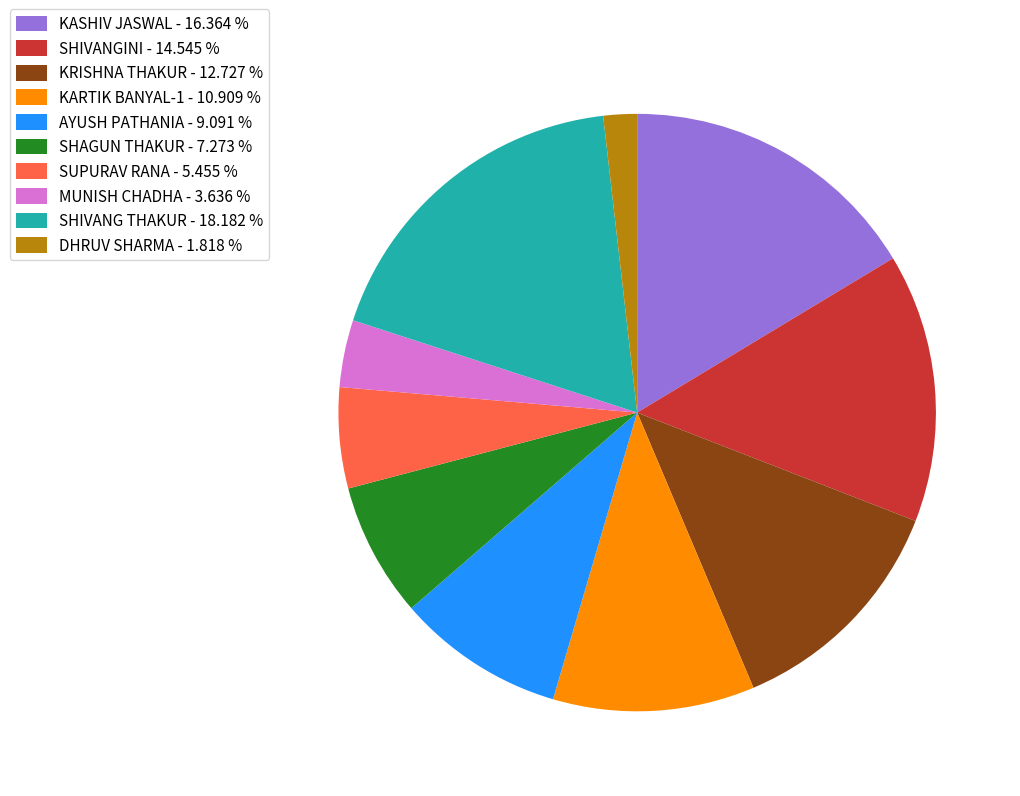

True or false: KASHIV JASWAL accounts for 16% of the total.

True